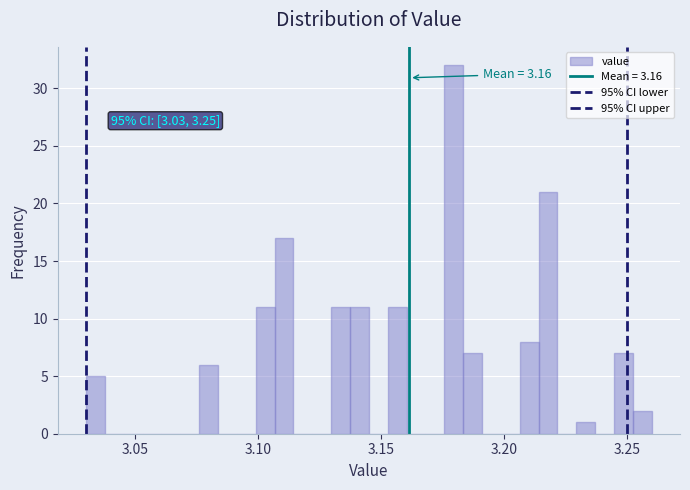

Around what value on the x-axis is the tallest bar? Give the approximate position of its centre, as read against the axis.

3.180